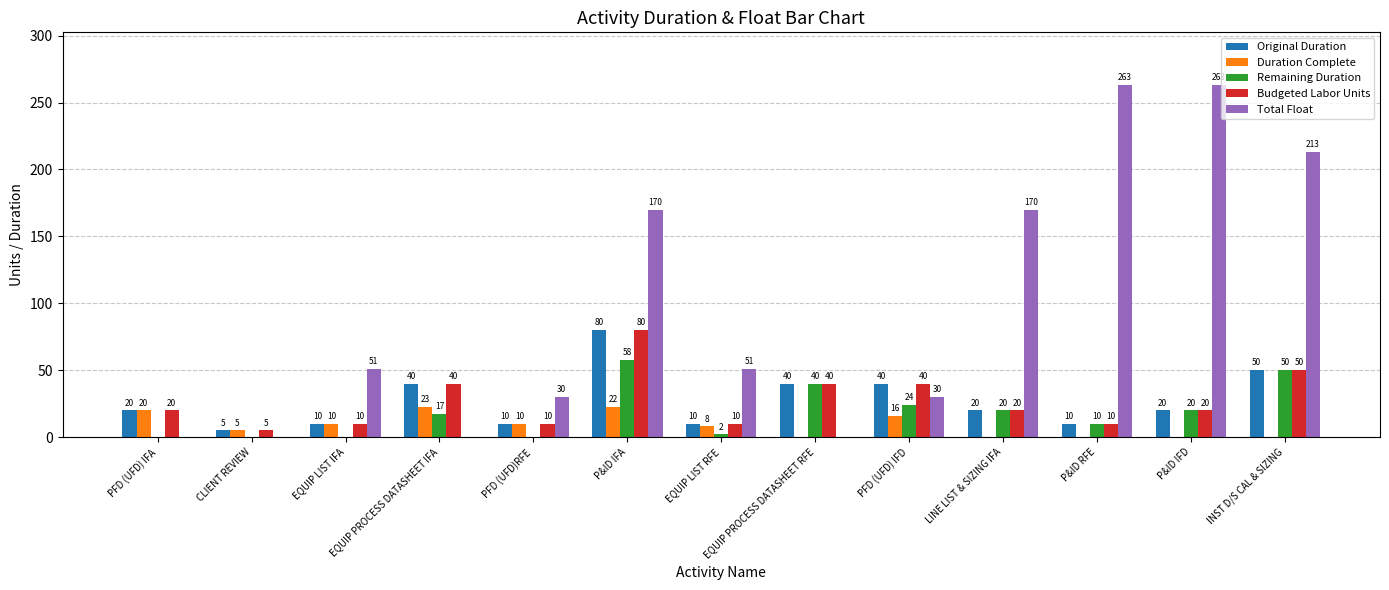

Which series has the largest total across all categories?

Total Float